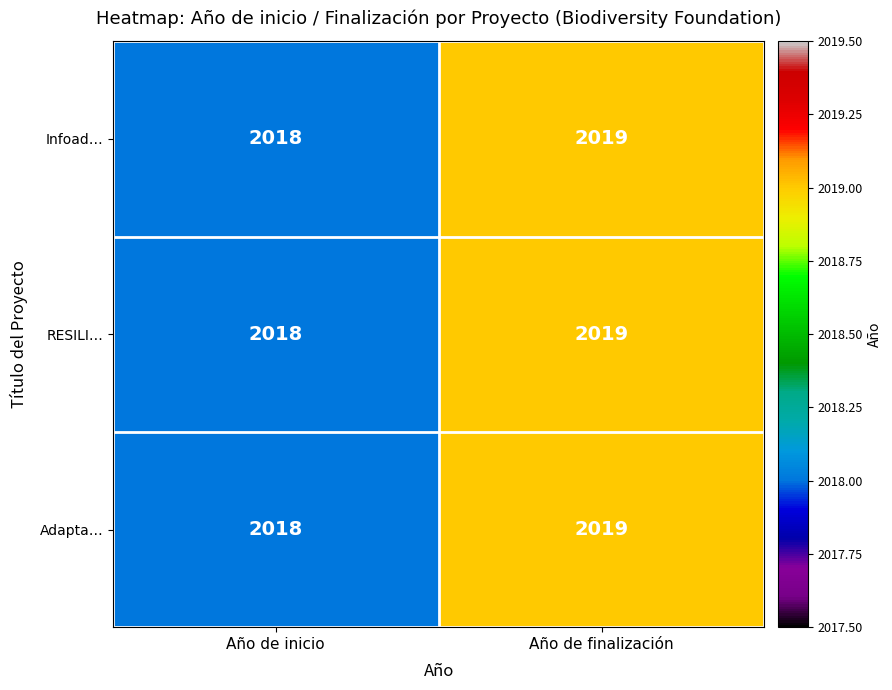

What is the total value across all series at Año de inicio?

6054